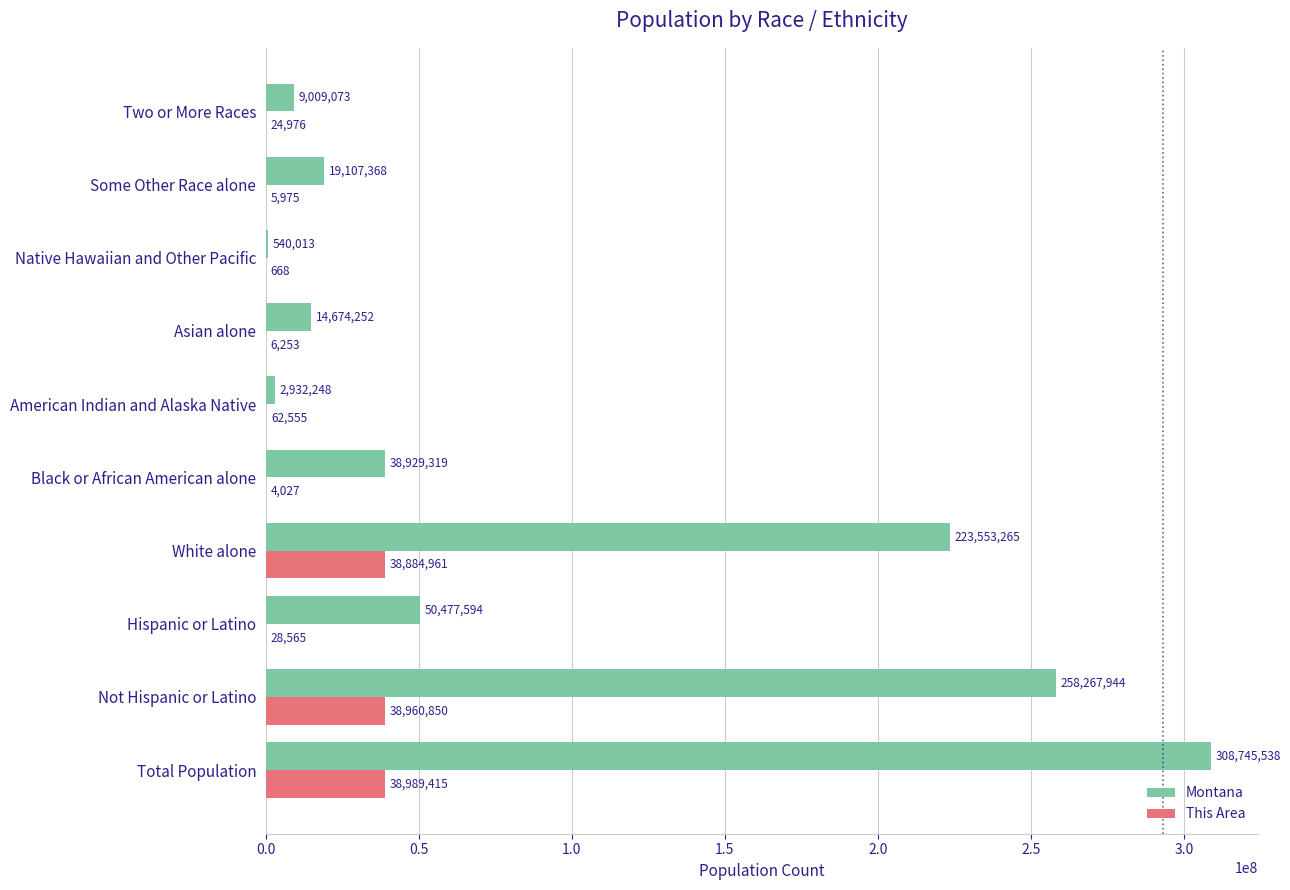

Is the value of This Area at Native Hawaiian and Other Pacific greater than the value of Montana at Black or African American alone?

No